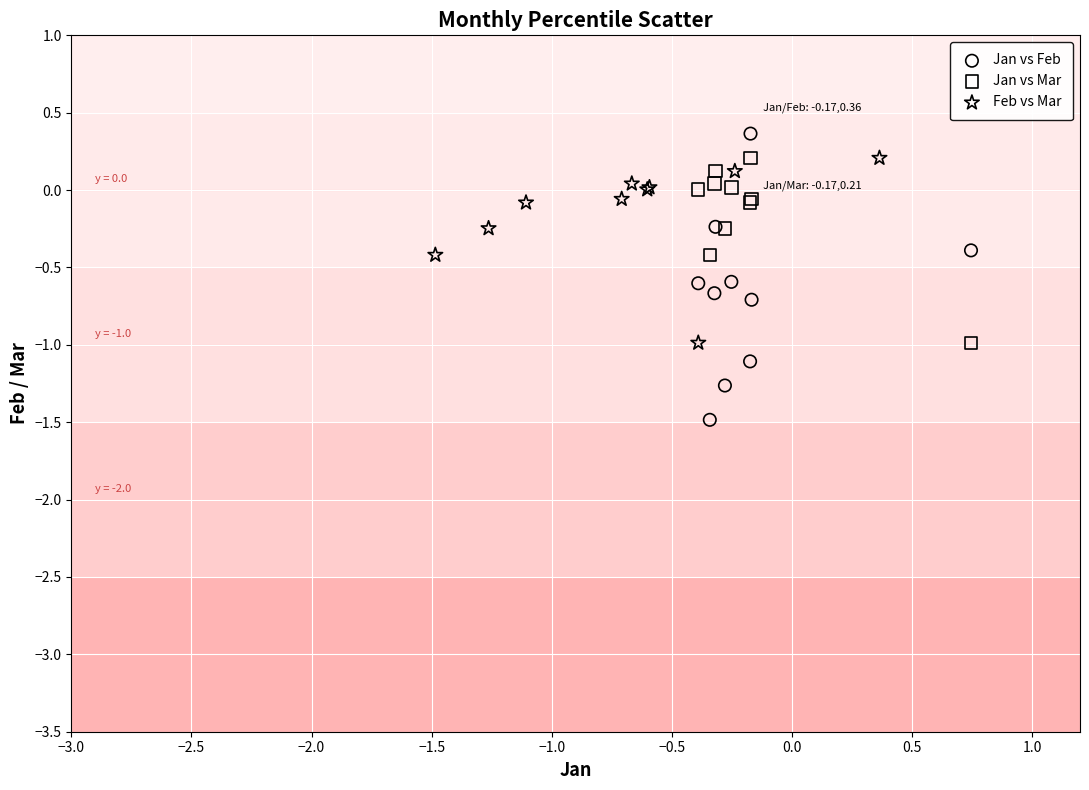

What are all the series names shown in the legend?

Jan vs Feb, Jan vs Mar, Feb vs Mar